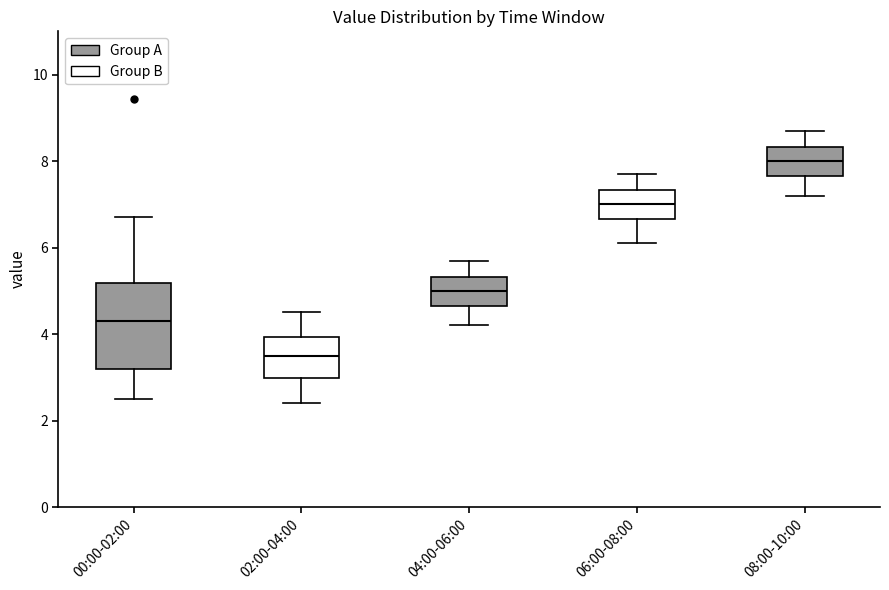

Reading left to right, read every box against the y-axis: the position of its median line, the range the box covers, and the ends of its whiskers. The values are not printed on the chart, so give them approximately, as read against the axis.

00:00-02:00: median 4.4, box 3.2 to 5.2, whiskers 2.6 to 6.8
02:00-04:00: median 3.6, box 3.0 to 4.0, whiskers 2.4 to 4.6
04:00-06:00: median 5.0, box 4.6 to 5.4, whiskers 4.2 to 5.8
06:00-08:00: median 7.0, box 6.6 to 7.4, whiskers 6.2 to 7.8
08:00-10:00: median 8.0, box 7.6 to 8.4, whiskers 7.2 to 8.8